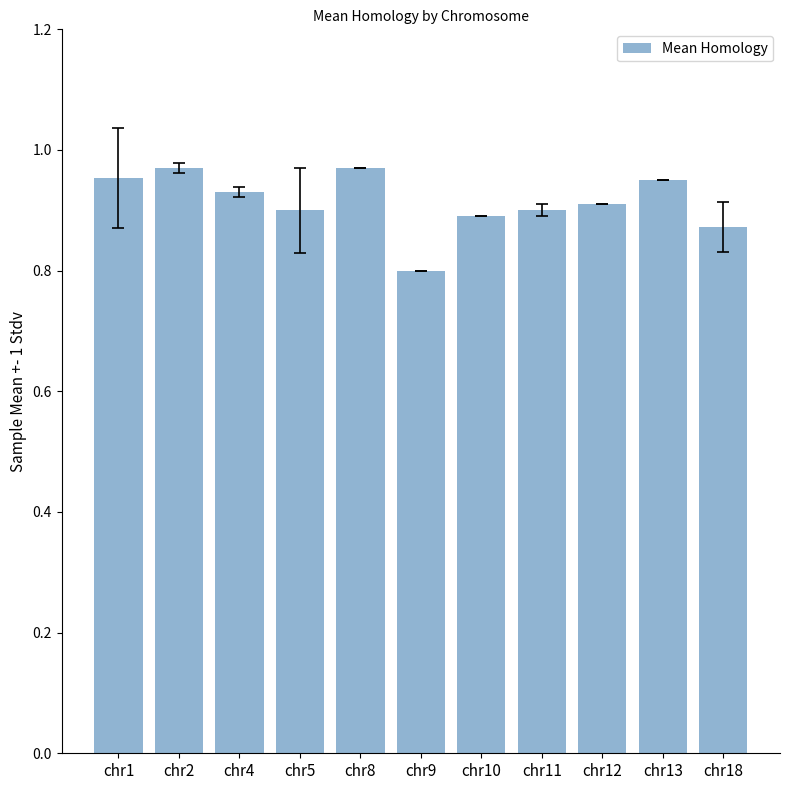

What is the sum of all values?

10.0